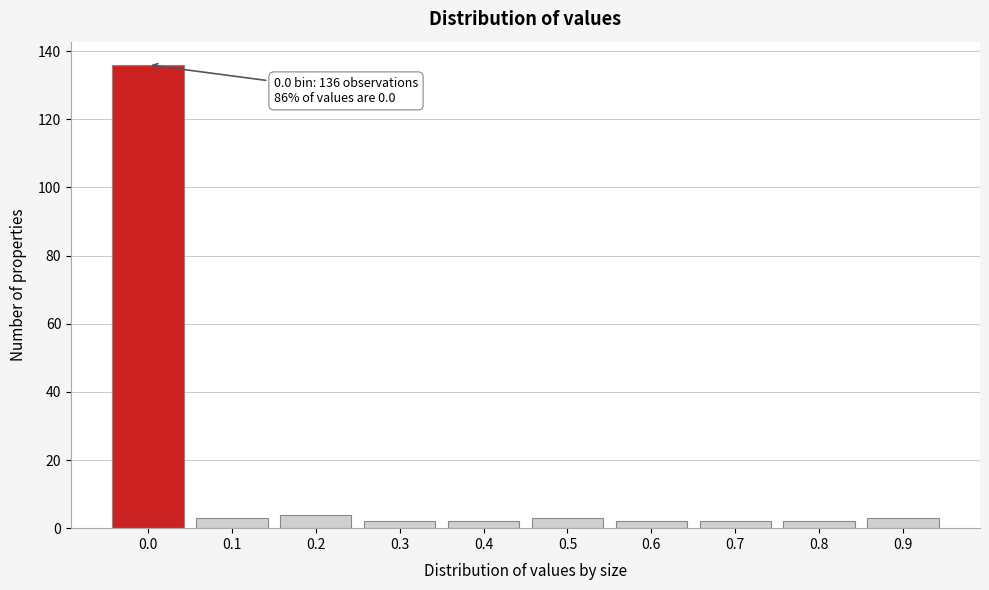

Reading left to right, list all the values displayed in this chart.

0.0=136	0.1=3	0.2=4	0.3=2	0.4=2	0.5=3	0.6=2	0.7=2	0.8=2	0.9=3